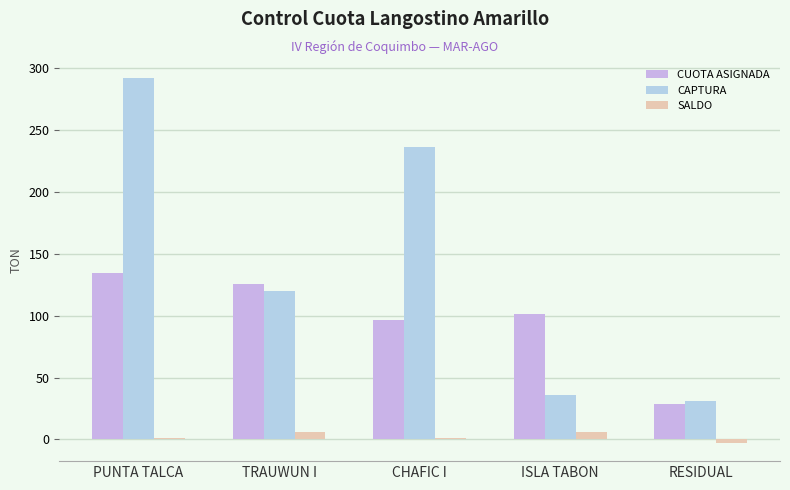

Reading right to left, extract all data points from this chart.

CUOTA ASIGNADA: RESIDUAL=28.6	ISLA TABON=101.6	CHAFIC I=96.8	TRAUWUN I=125.5	PUNTA TALCA=134.5
CAPTURA: RESIDUAL=31.4	ISLA TABON=35.6	CHAFIC I=236.4	TRAUWUN I=119.6	PUNTA TALCA=291.6
SALDO: RESIDUAL=-2.8	ISLA TABON=5.9	CHAFIC I=0.9	TRAUWUN I=5.9	PUNTA TALCA=1.3